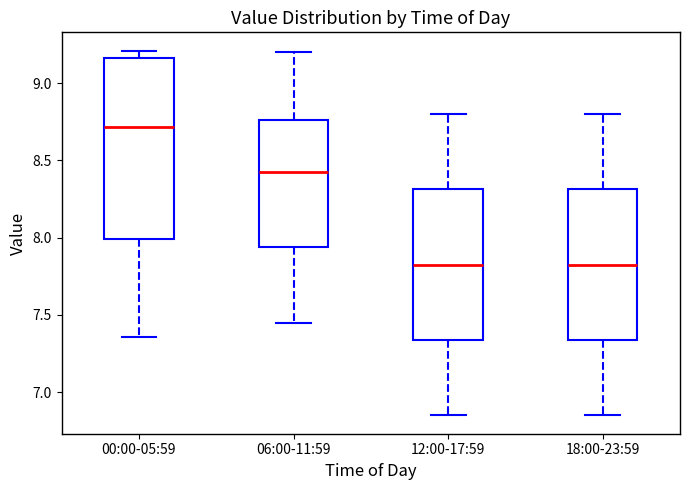

Where does the upper whisker of the box for 06:00-11:59 end on the y-axis? The values are not printed on the chart, so give them approximately, as read against the axis.

9.20